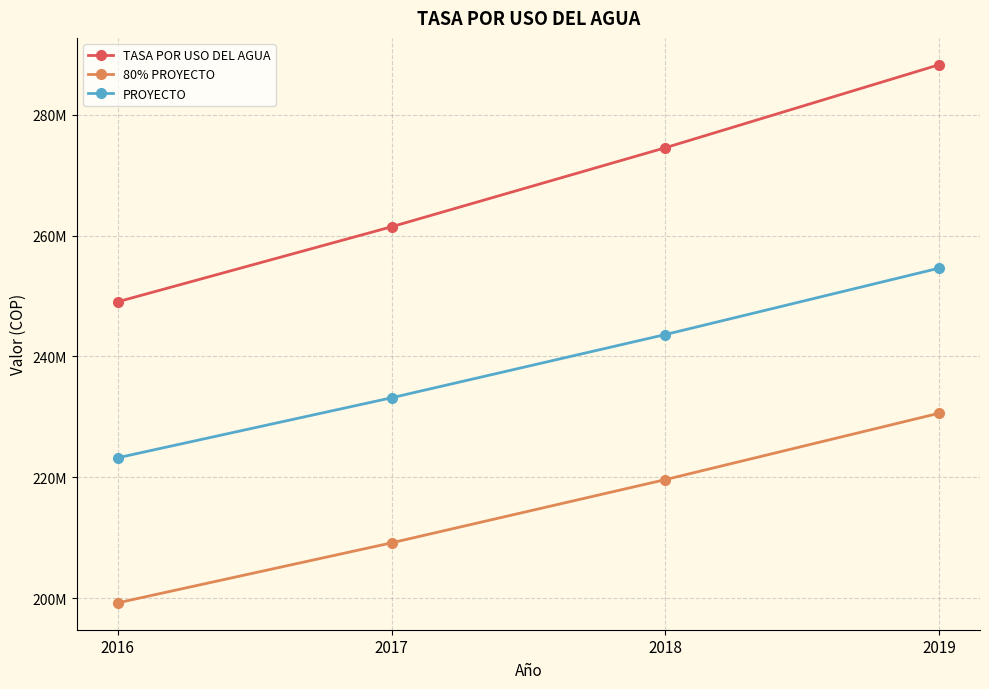

Which category has the lowest value in the TASA POR USO DEL AGUA series?

2016